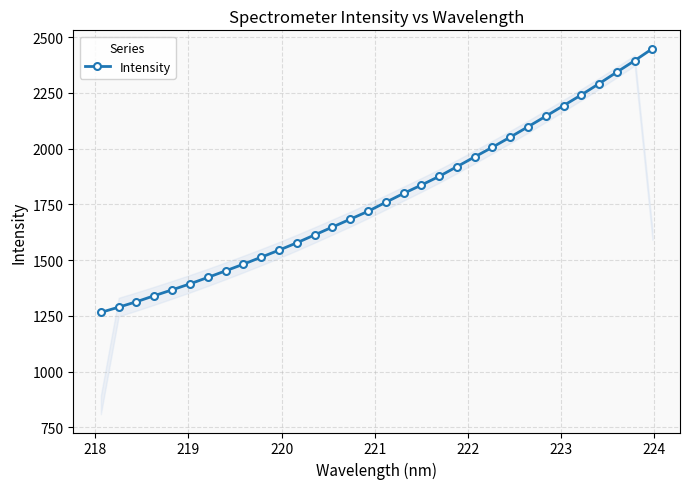

What is the sum of all values?

56985.1